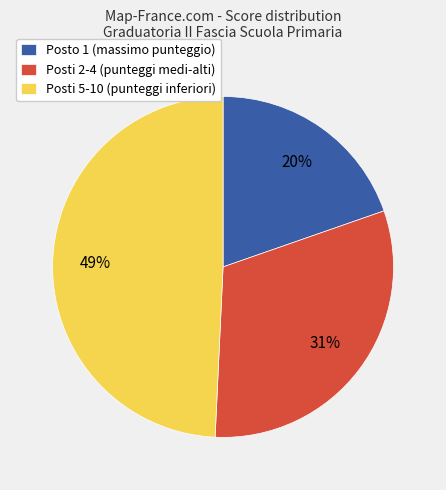

Combined, do Posti 5-10 (punteggi inferiori) and Posto 1 (massimo punteggio) account for over 50%?

Yes